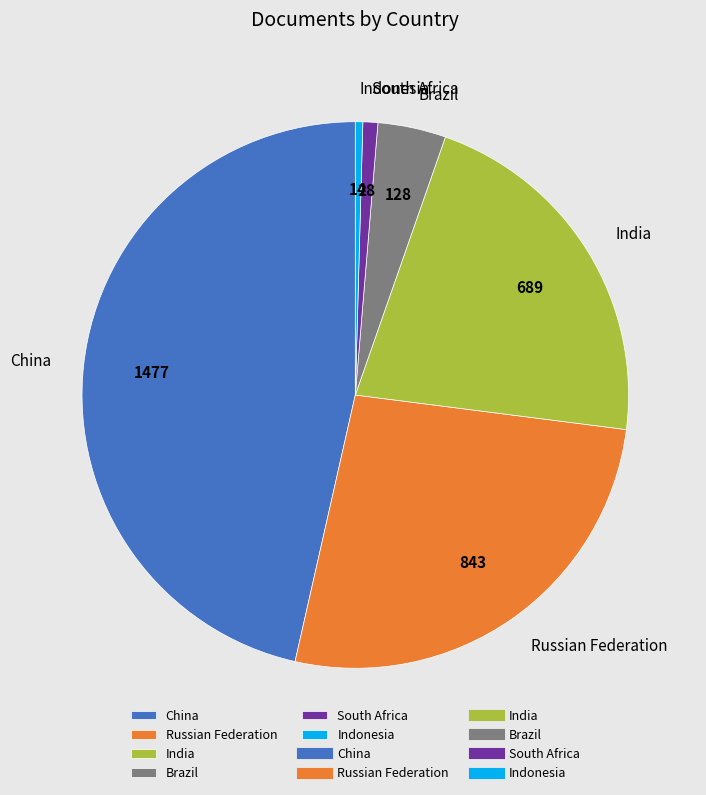

How many slices are in this pie chart?

6